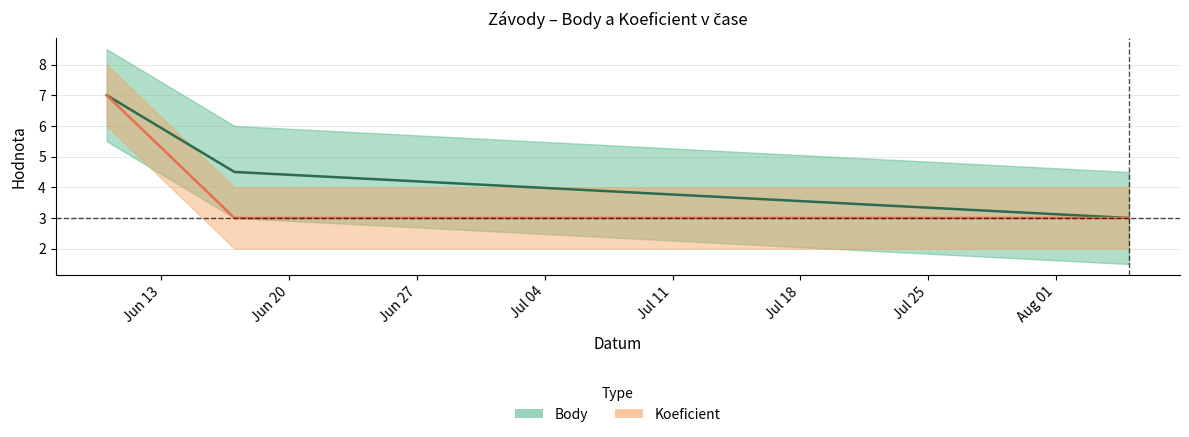

Reading left to right, what are all the values shown in this chart?

Body: 7.0	4.5	3.0
Koeficient: 7.0	3.0	3.0